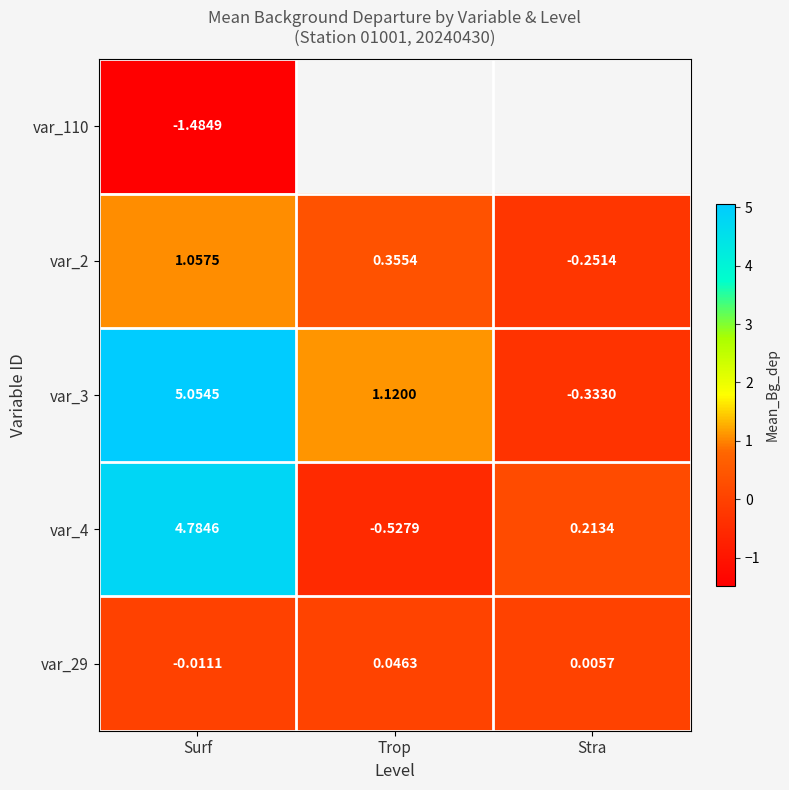

What is the sum of the var_29 values at Trop and Stra?

0.1